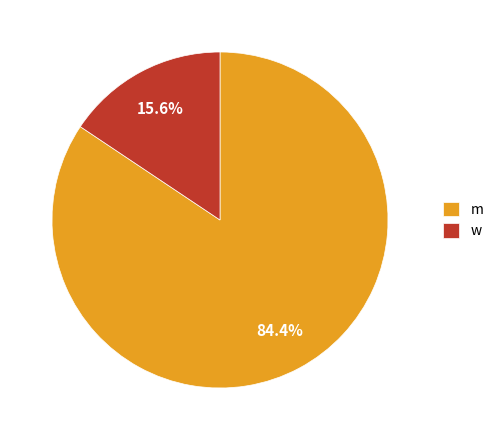

Does any single category account for the majority?

Yes